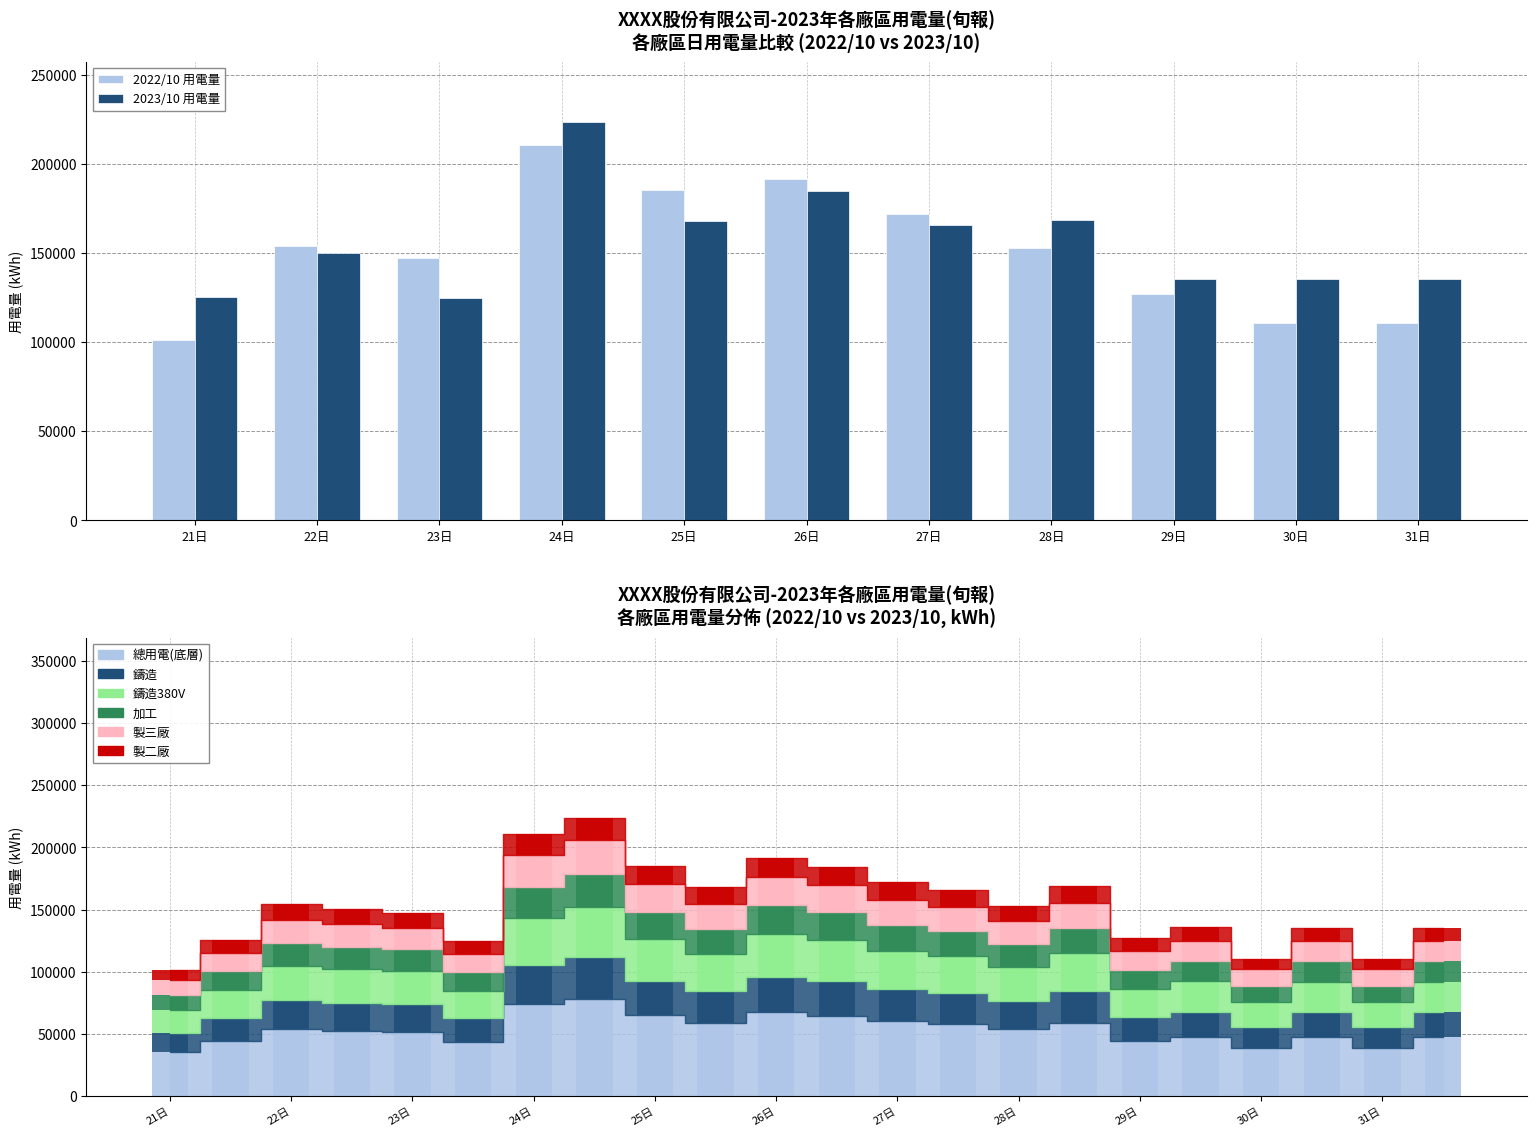

List the series in order of their peak value, highest first.

2023/10 用電量, 2022/10 用電量